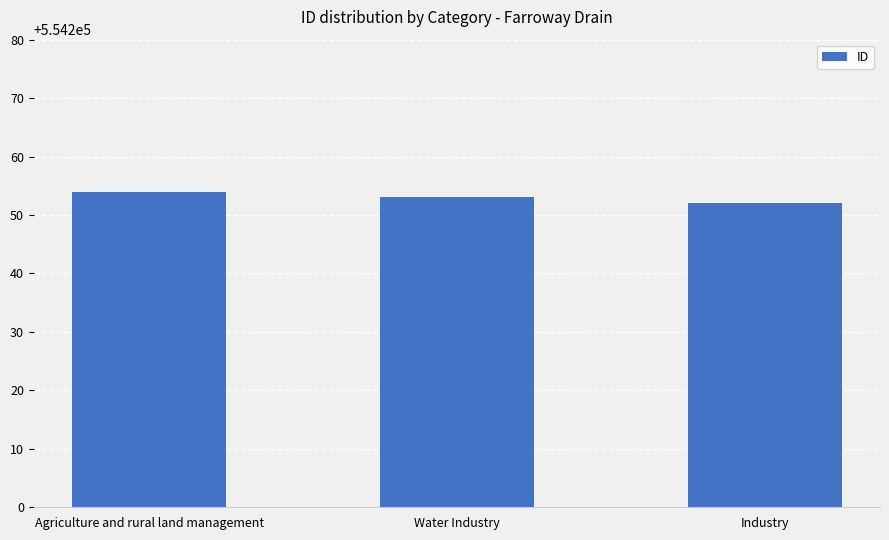

Is it true that the value at Industry is 554252?

True